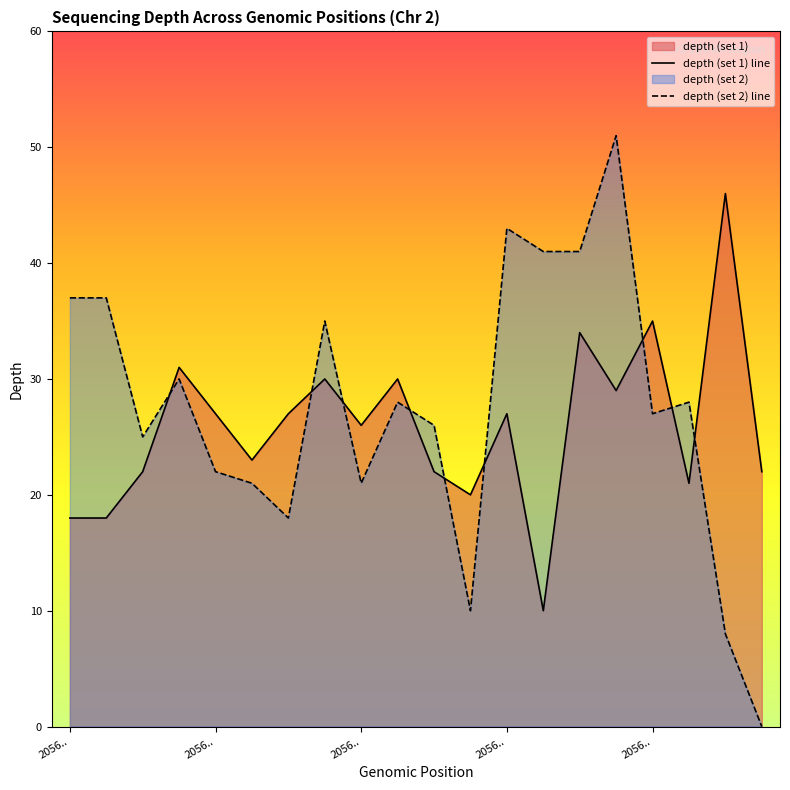

List the labels in order of depth (set 1) line value, smallest first.

13, 2056.., 2056.., 11, 17, 2056.., 10, 19, 5, 8, 2056.., 6, 12, 15, 7, 9, 2056.., 14, 16, 18